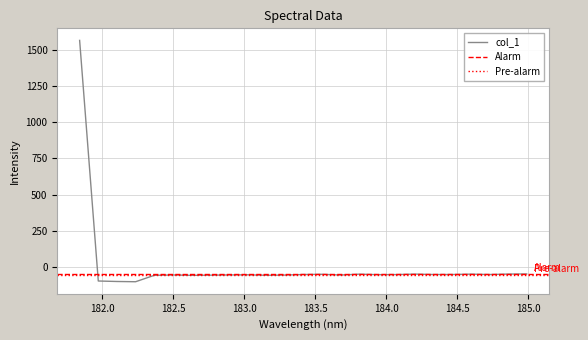

At which category does the chart reach its peak across all series?

181.8418